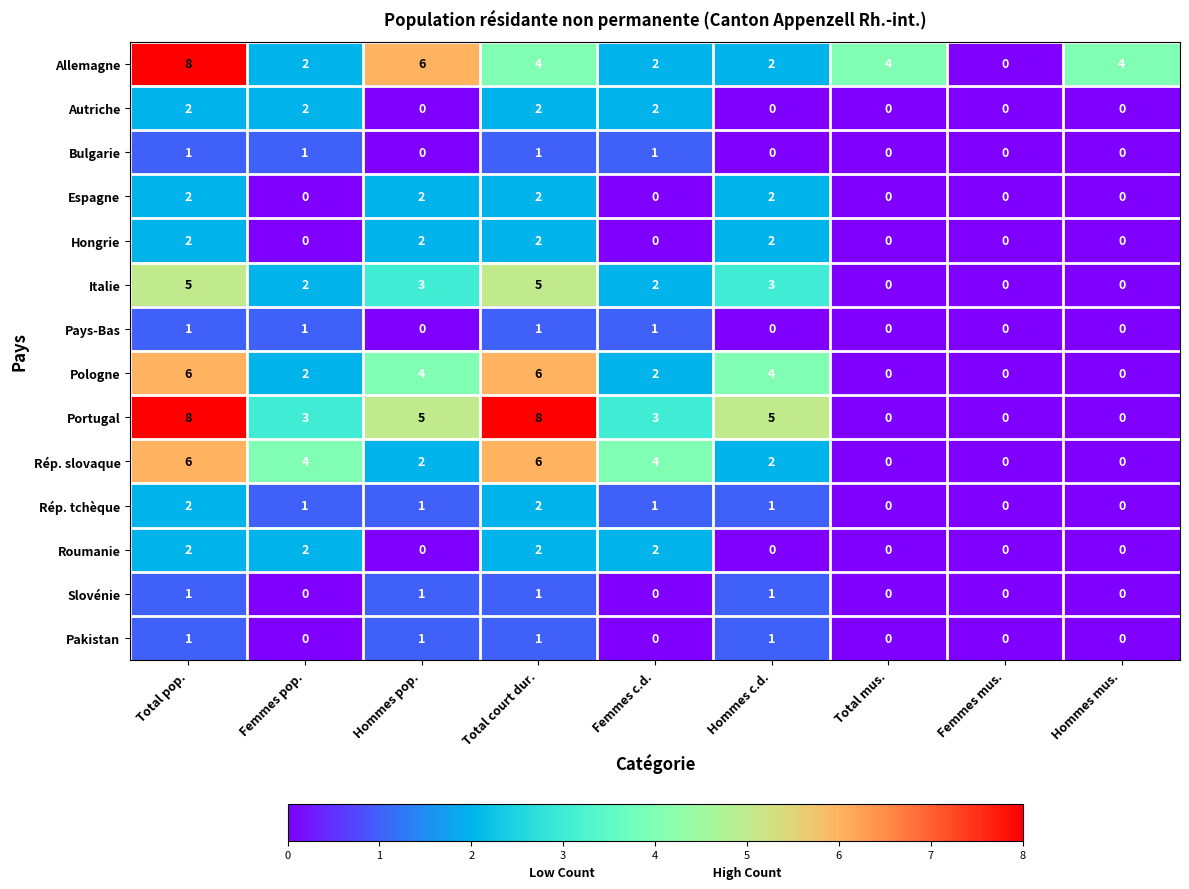

What is the spread (max minus min) of values at Total mus.?

4